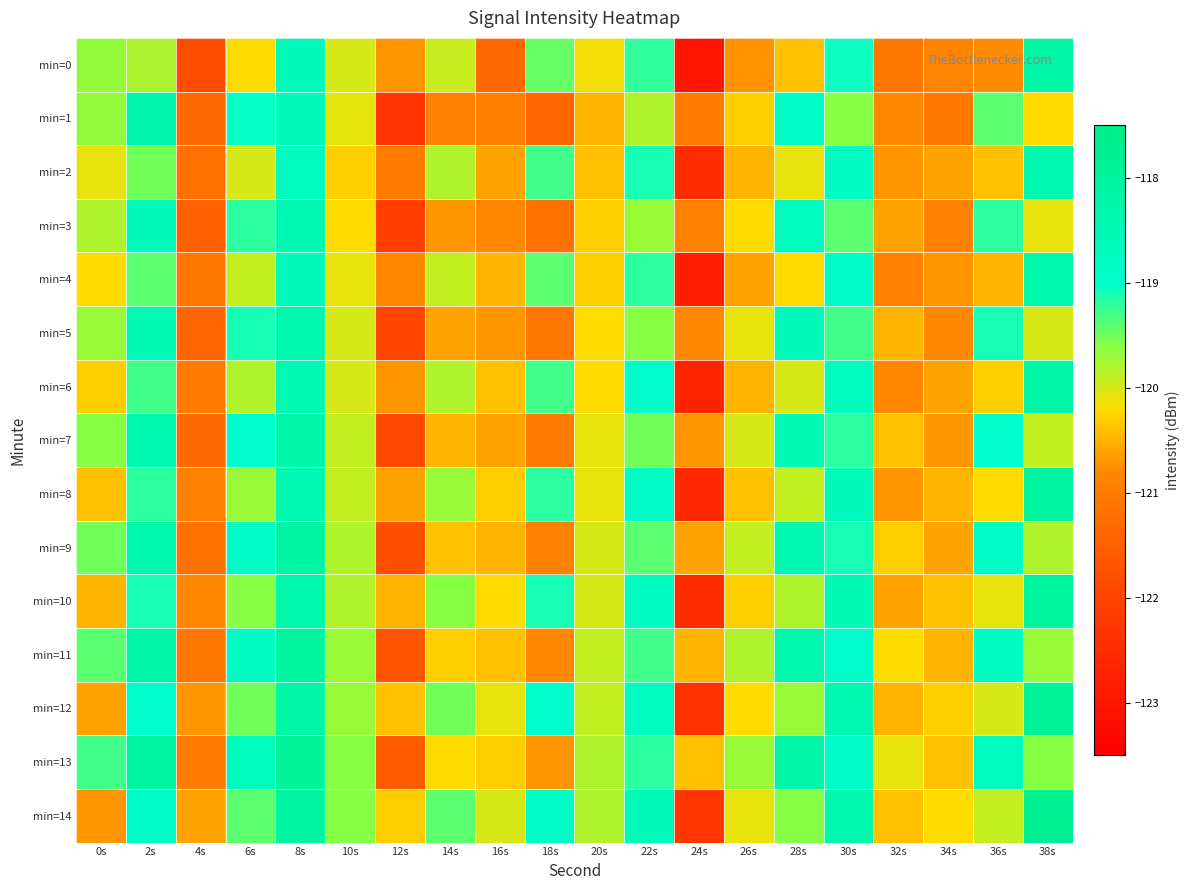

Count the number of data series in this chart.

15